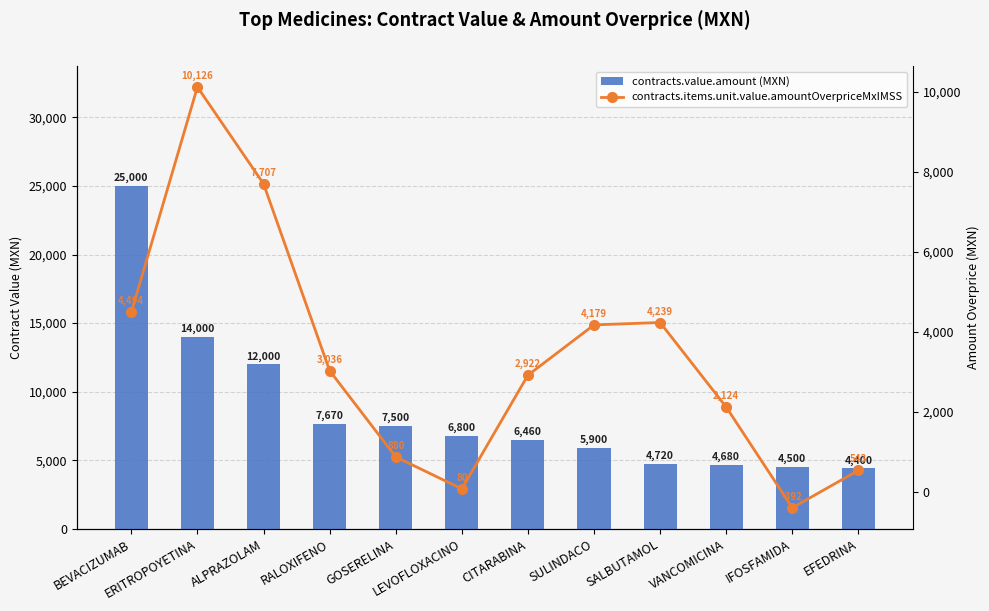

Which series changed the most between VANCOMICINA and EFEDRINA?

contracts.items.unit.value.amountOverpriceMxIMSS